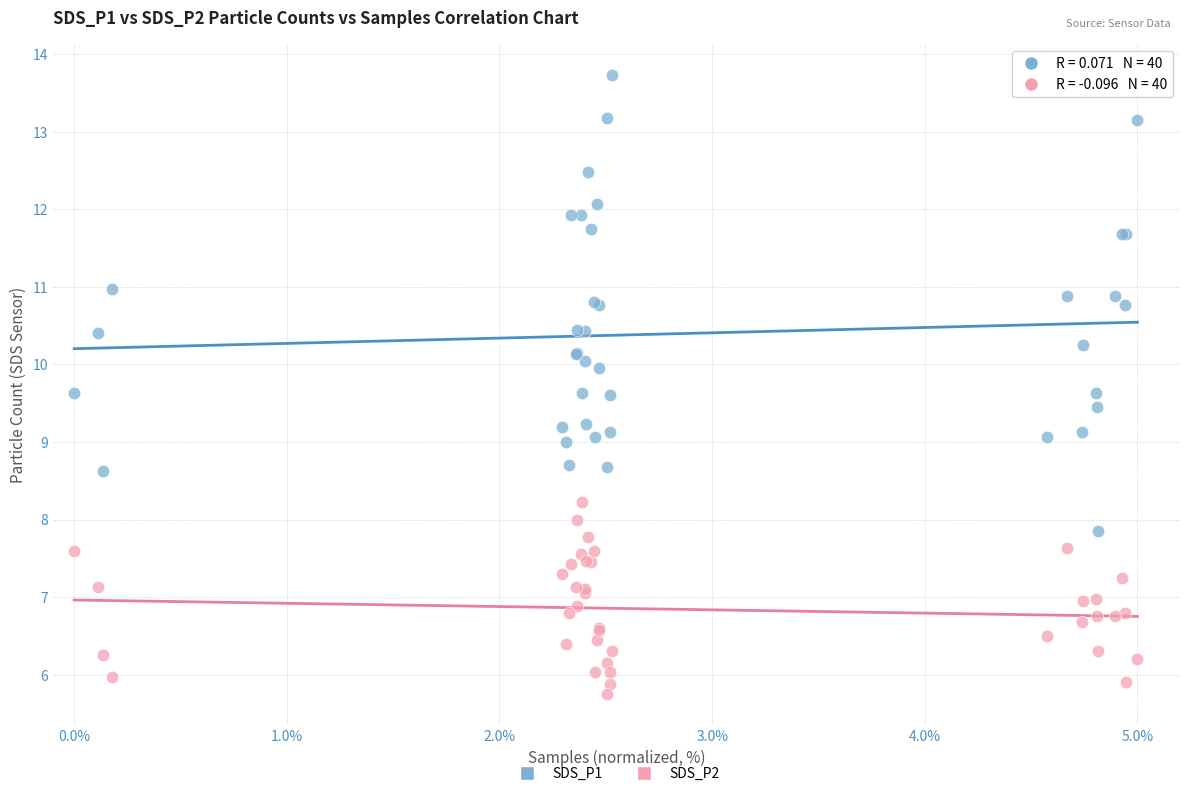

Which series has the largest Y range (max minus min)?

SDS_P1